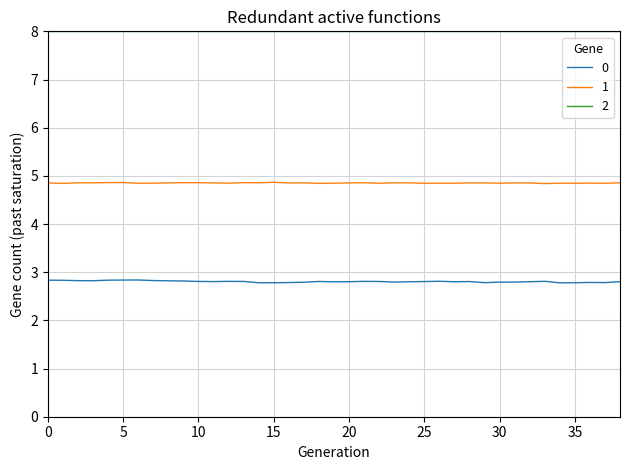

Rank the series by their average value, from highest to lowest.

2, 1, 0